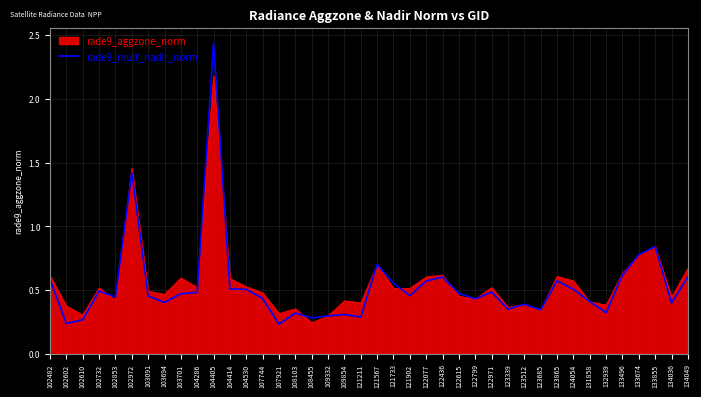

At which label does rade9_aggzone_norm reach its minimum?

108455